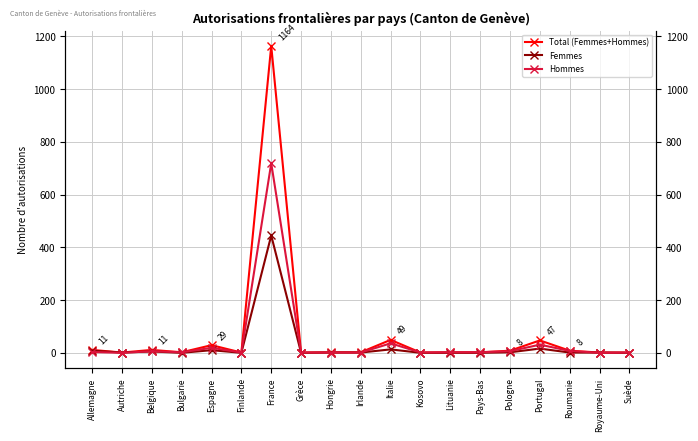

List the labels in order of Total (Femmes+Hommes) value, largest first.

France, Italie, Portugal, Espagne, Allemagne, Belgique, Pologne, Roumanie, Bulgarie, Hongrie, Irlande, Lituanie, Pays-Bas, Autriche, Finlande, Grèce, Kosovo, Royaume-Uni, Suède